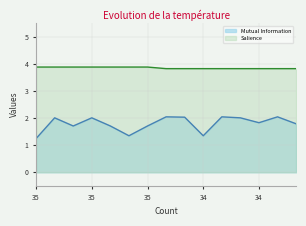

Where is Mutual Information nearest to the value 1?

35